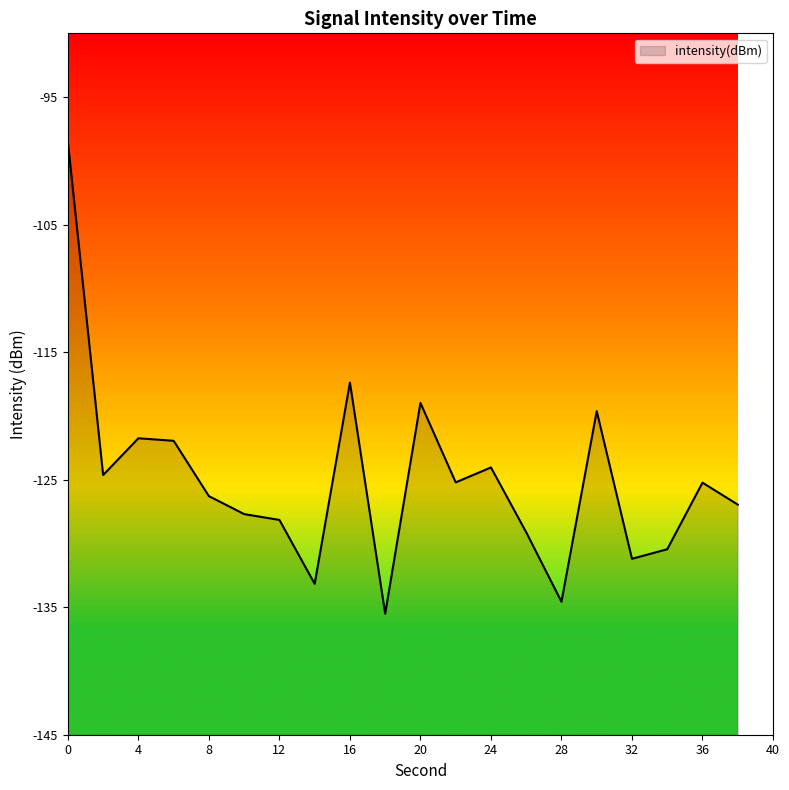

At which category does the chart reach its minimum across all series?

18